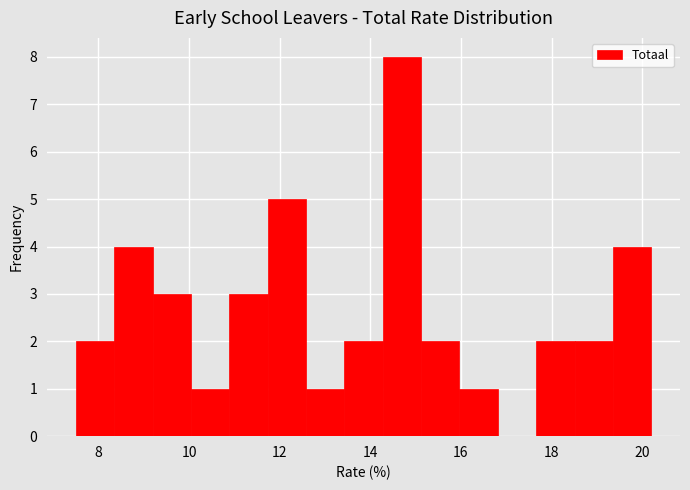

Reading left to right, transcribe this chart: for each bar, give the range it covers on the x-axis and its height. Neither the bar edges nor the heights are printed on the chart, so give them approximately, as read against the axes.

7.6 to 8.4: 2
8.4 to 9.2: 4
9.2 to 10.0: 3
10.0 to 10.8: 1
10.8 to 11.8: 3
11.8 to 12.6: 5
12.6 to 13.4: 1
13.4 to 14.2: 2
14.2 to 15.2: 8
15.2 to 16.0: 2
16.0 to 16.8: 1
16.8 to 17.6: 0
17.6 to 18.6: 2
18.6 to 19.4: 2
19.4 to 20.2: 4